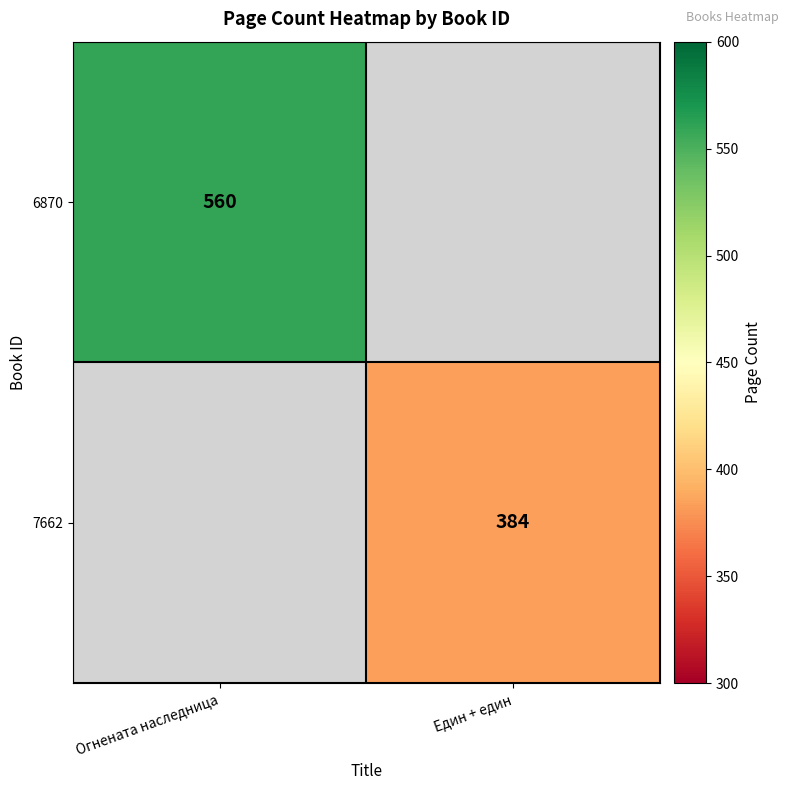

Is the value of 6870 at Огнената наследница greater than the value of 7662 at Един + един?

Yes